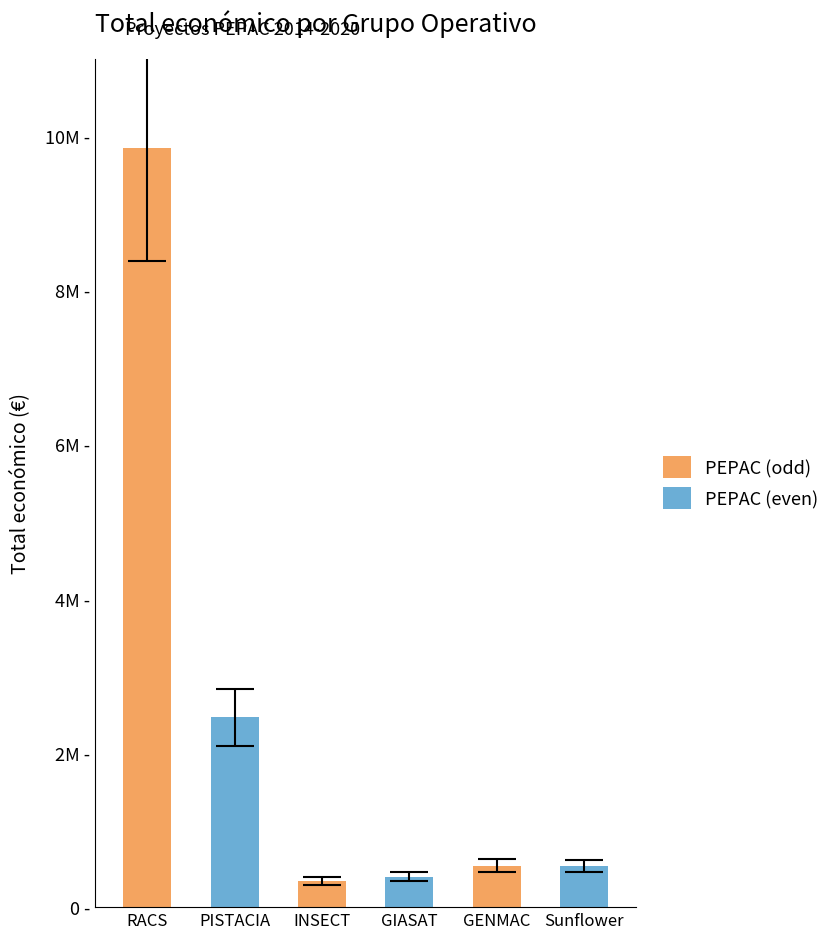

What is the difference between the values at RACS and Sunflower?

9314483